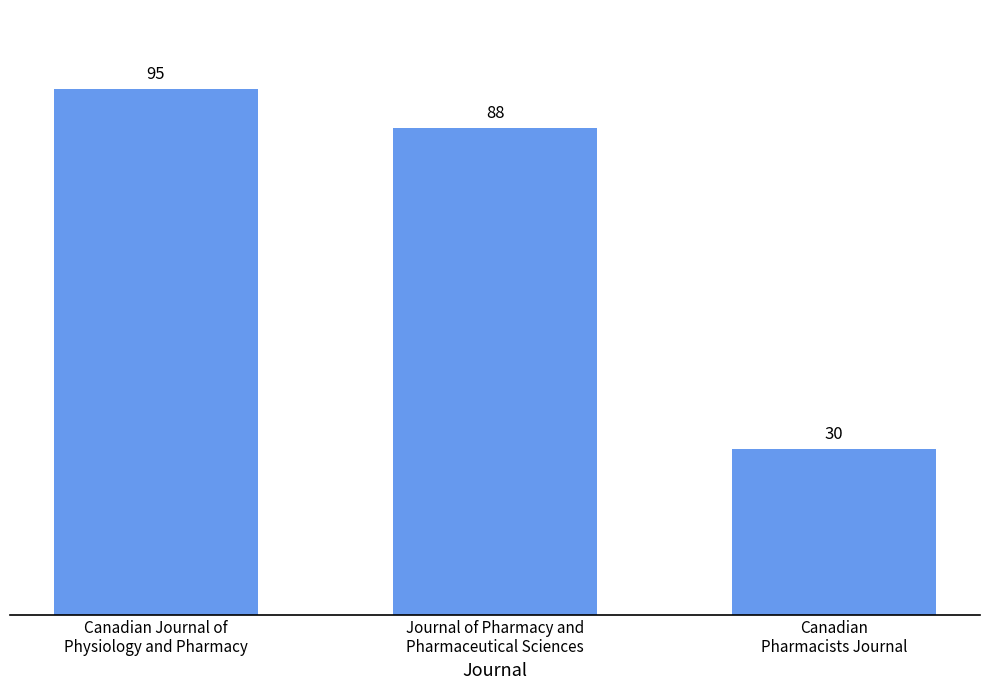

How many bars are there in total?

3